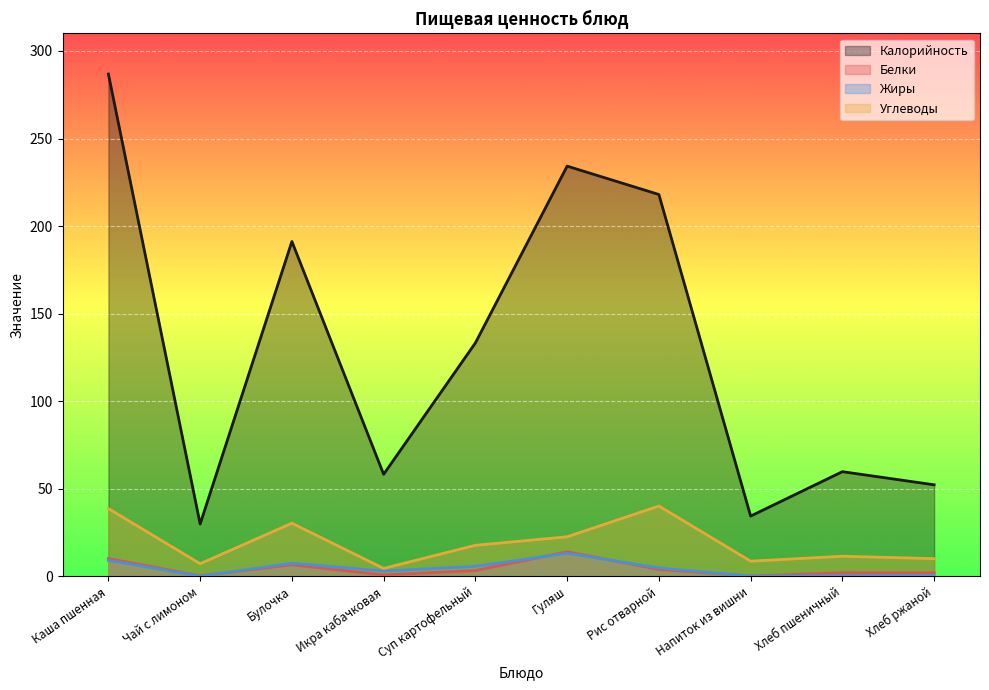

What value does the Углеводы series have at Икра кабачковая?

4.4